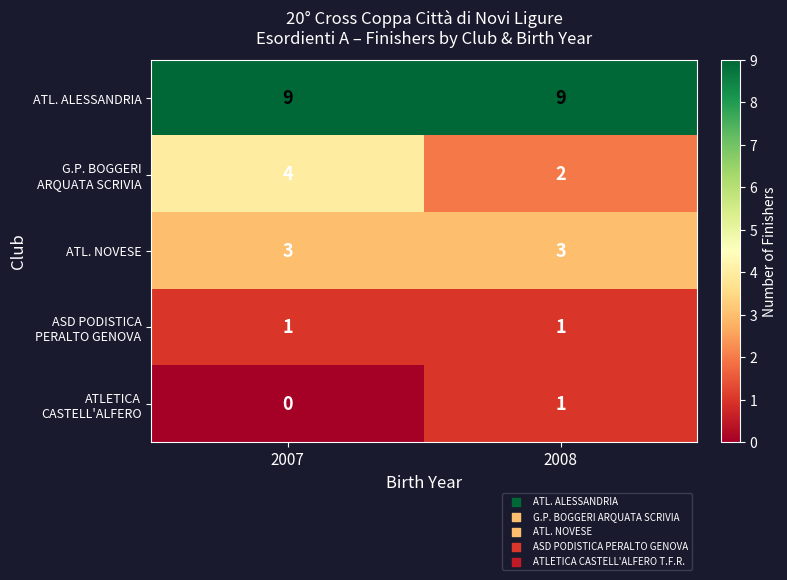

What is the maximum value shown in the chart?

9